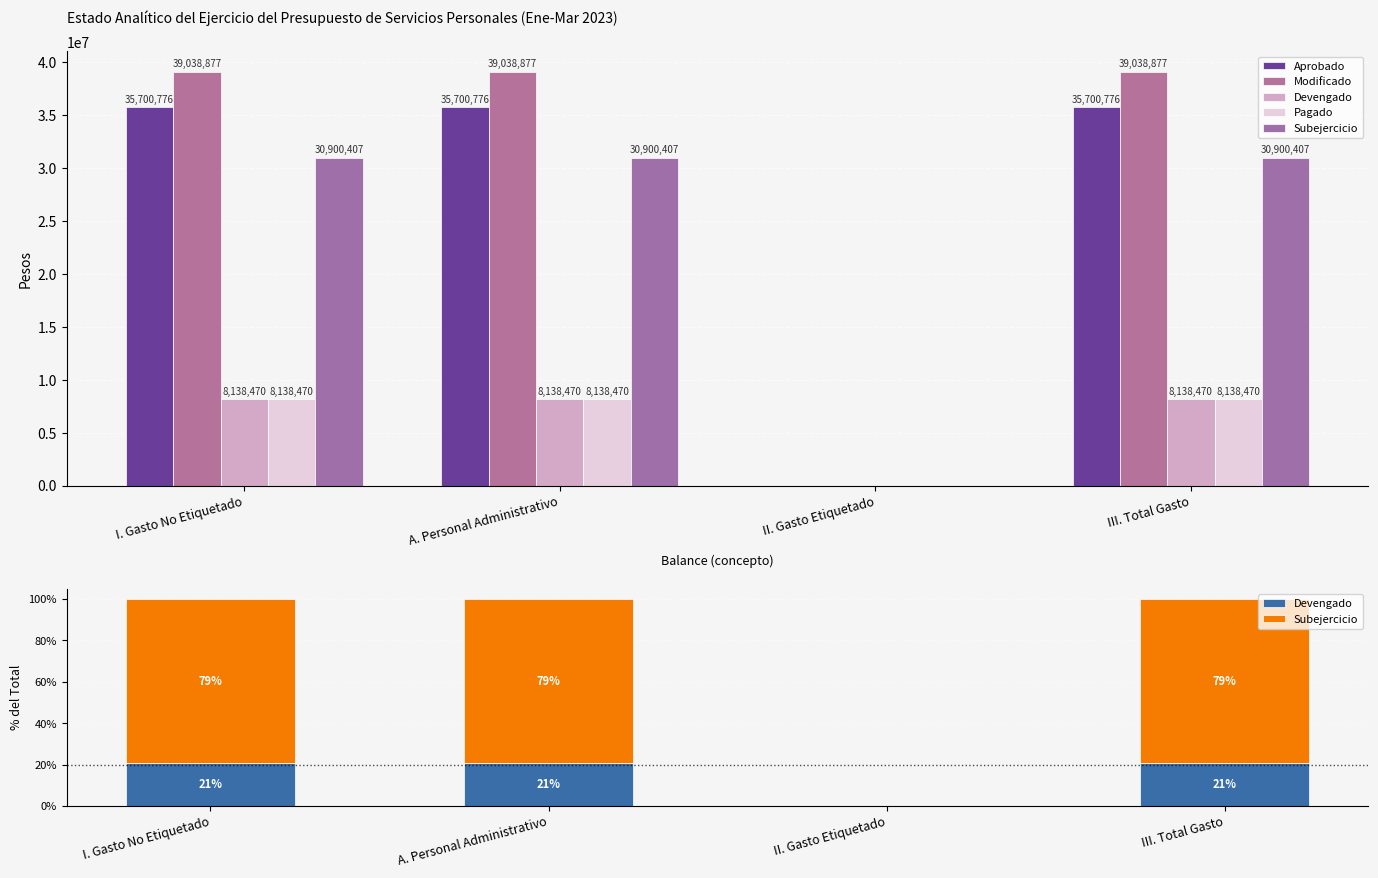

Between A. Personal Administrativo and II. Gasto Etiquetado, which series saw the biggest shift?

Modificado